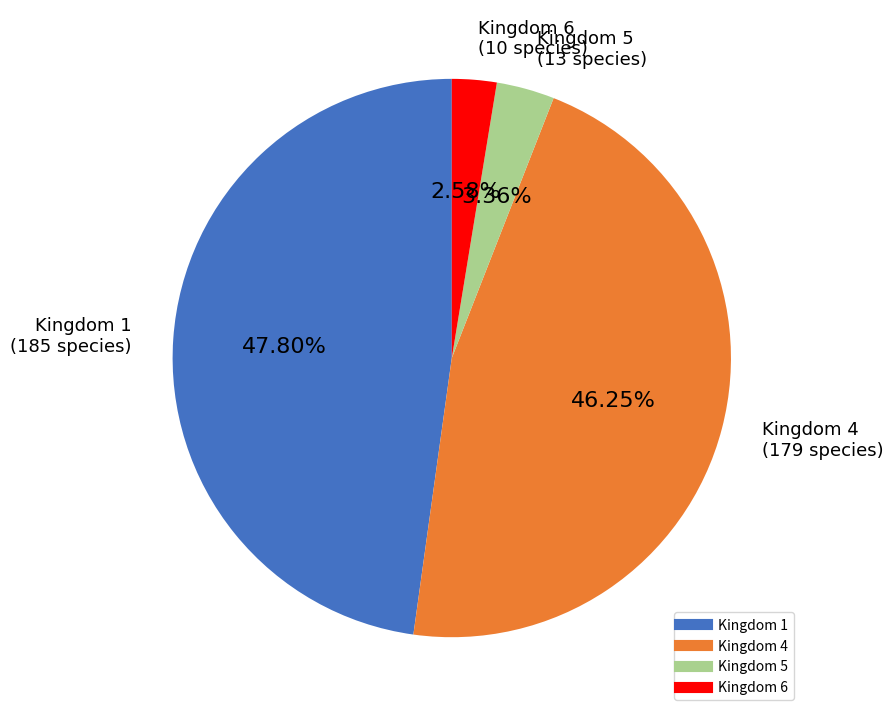

To the nearest percent, what is the average slice percentage?

25%